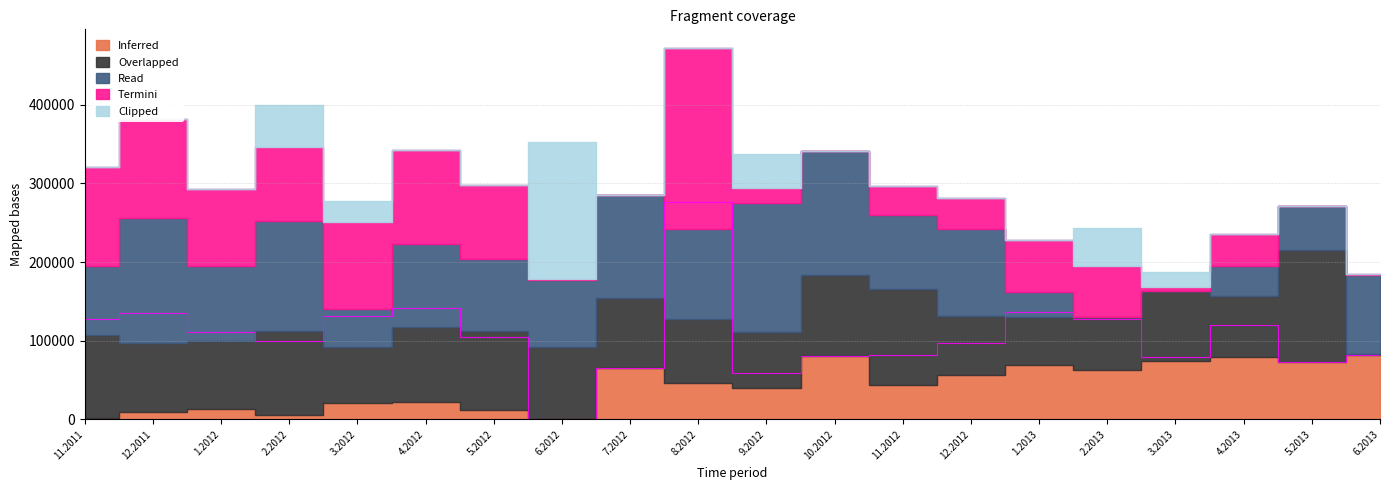

What is the value of the Read point at the 7th from the left?

92724